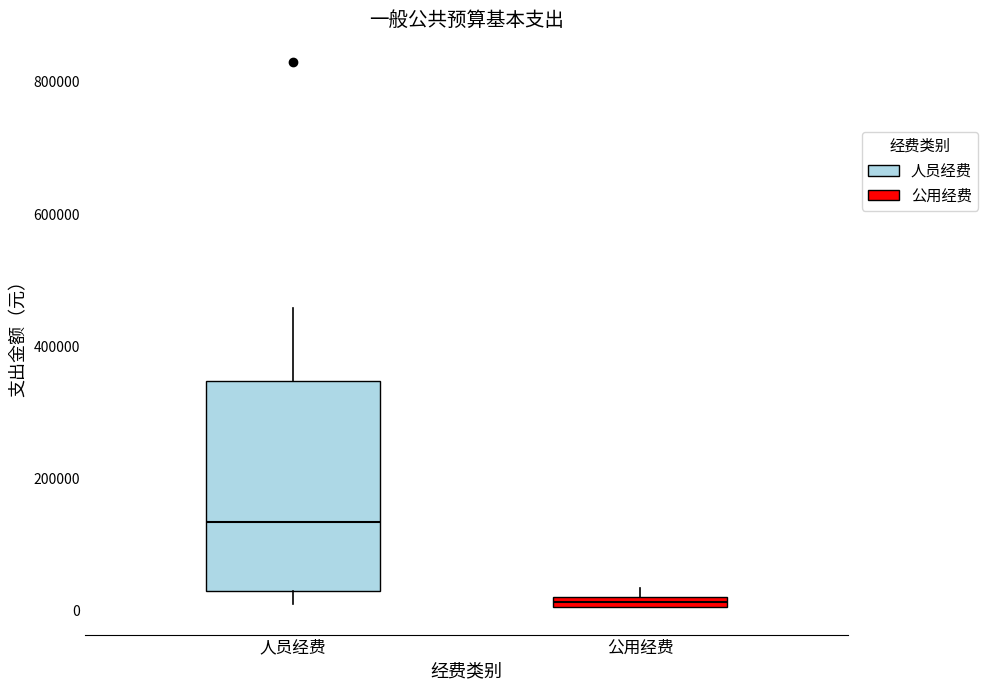

Where is the upper edge of the box for 公用经费 on the y-axis? The values are not printed on the chart, so give them approximately, as read against the axis.

20000